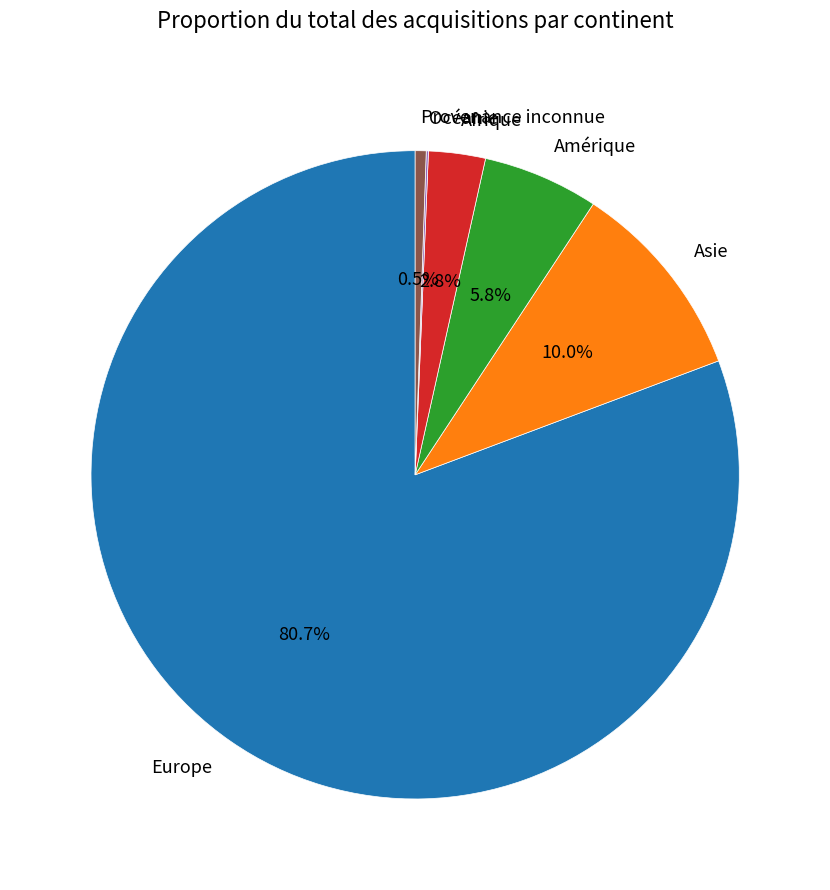

To the nearest percent, what is the average slice percentage?

17%